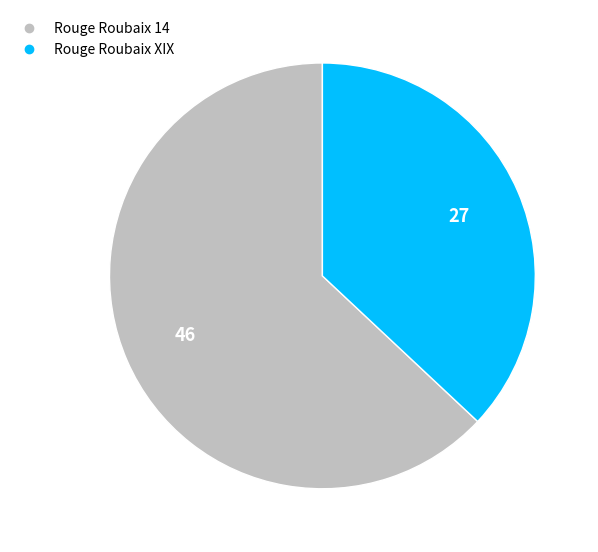

Which slice is the smallest?

Rouge Roubaix XIX